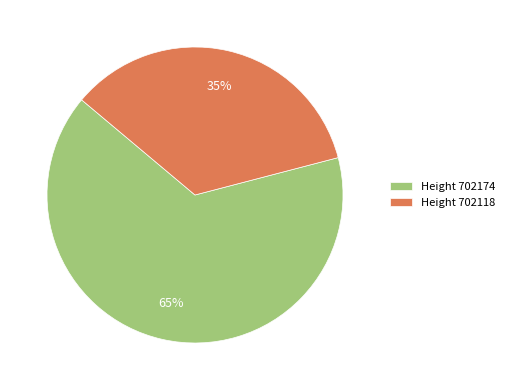

What is the ratio of the value at Height 702174 to the value at Height 702118?

1.9